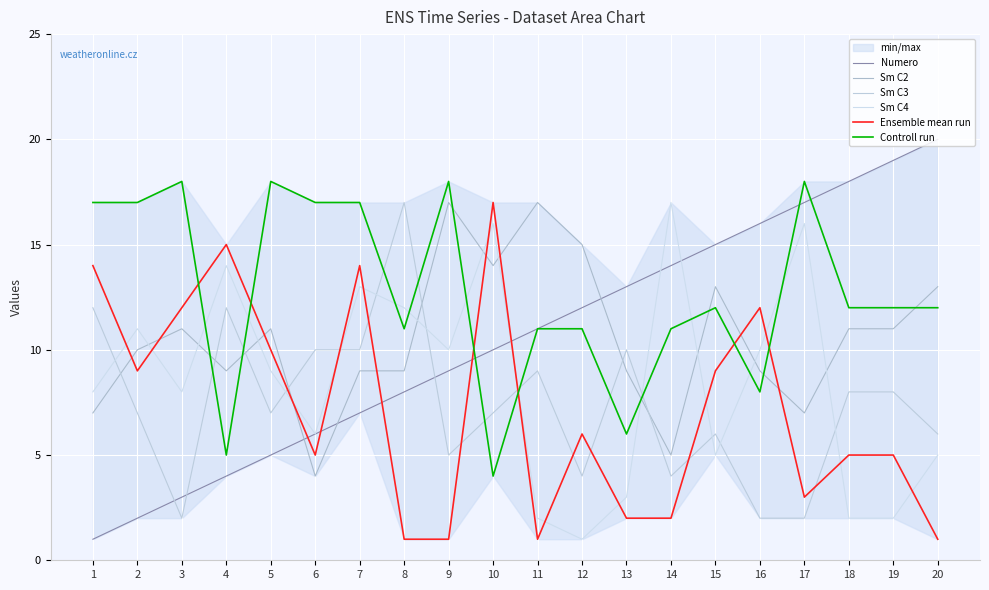

Between which two adjacent categories do Sm C4 and Ensemble mean run first intersect?

1 and 2